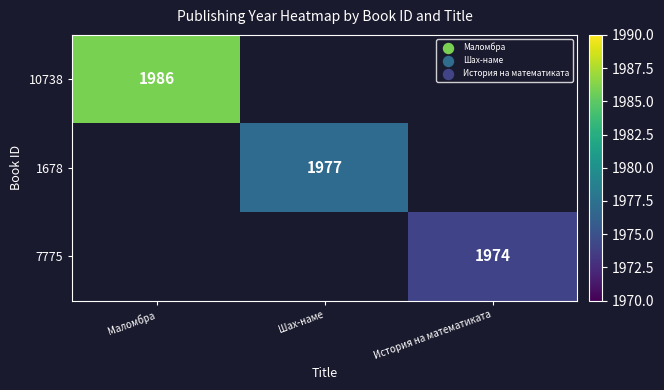

The 10738 series shows 2676 at Маломбра. True or false?

False